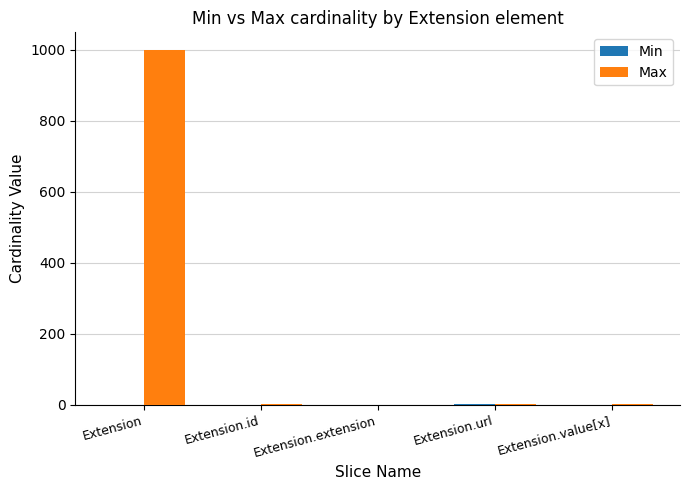

How many data points does each series have?

5